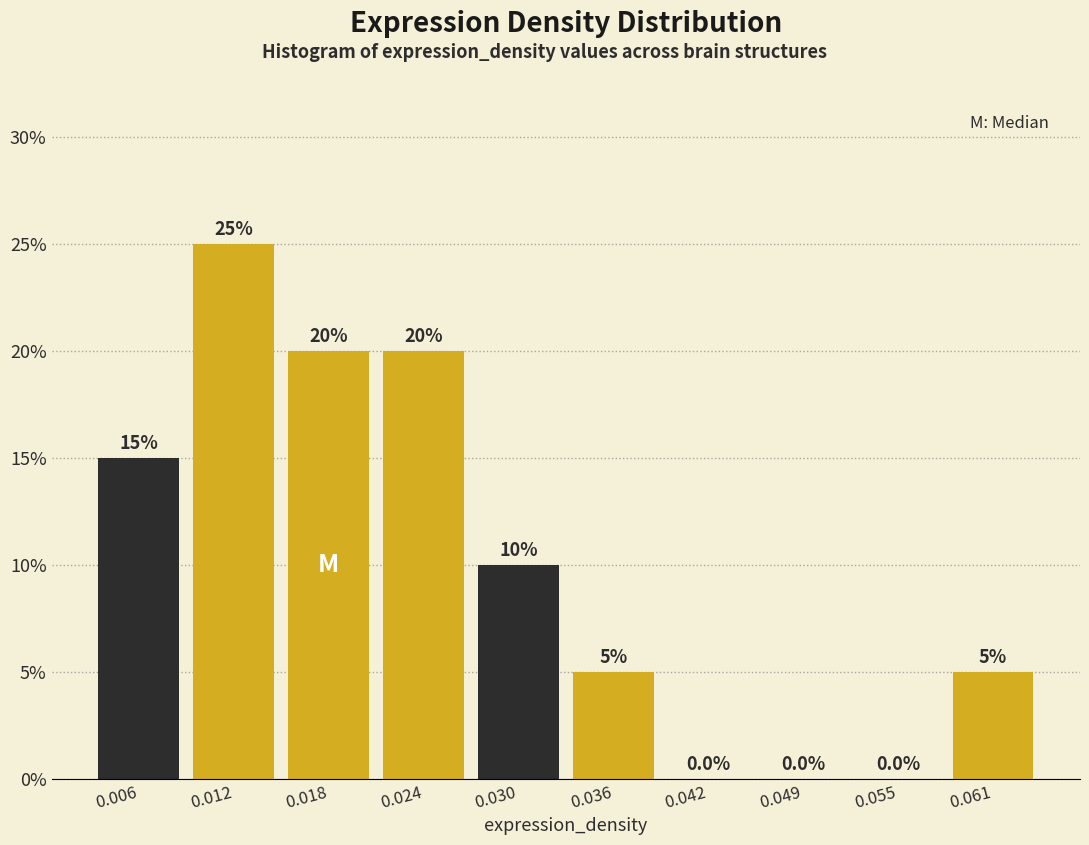

What is the height of the bar covering 0.003 to 0.009 on the x-axis? The bar edges are not printed on the chart, so give them approximately, as read against the axis.

15.0